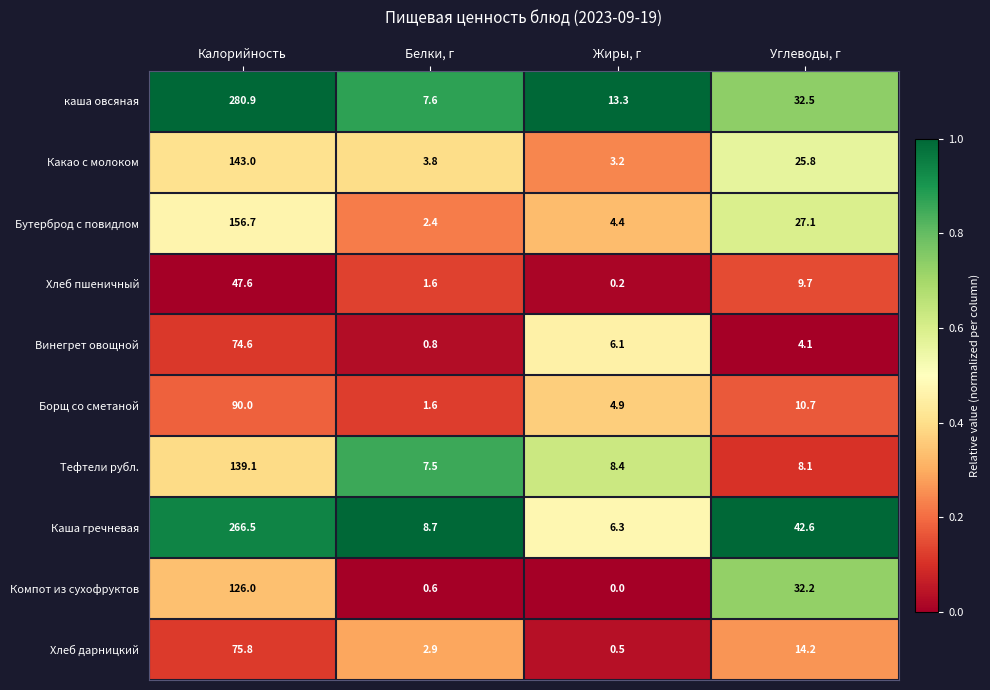

At which label does Какао с молоком first exceed 25?

Калорийность